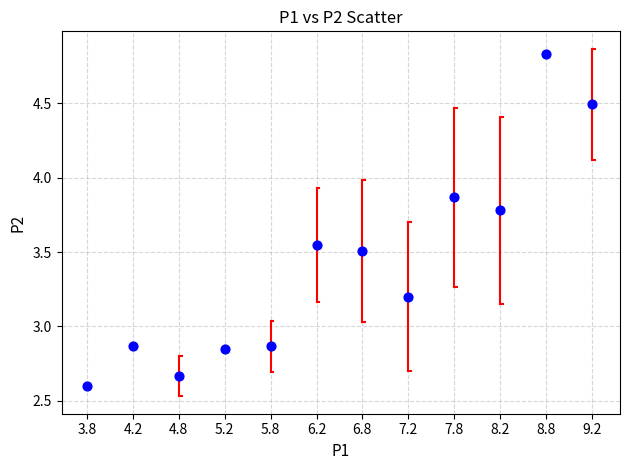

What is the average Y value?

3.4